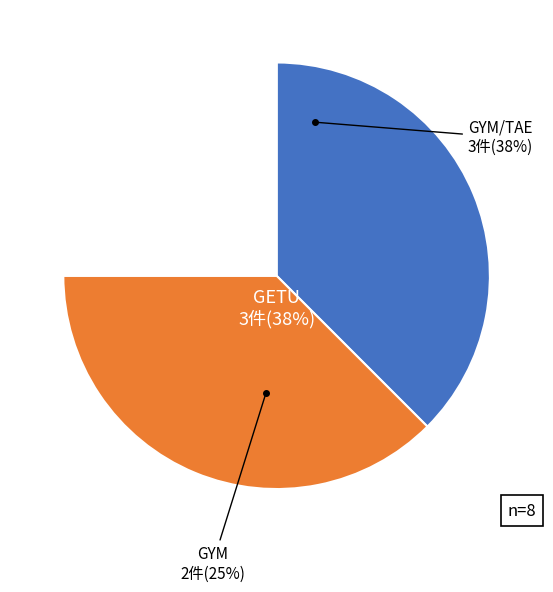

What portion of the pie excludes GYM/TAE?

62.5%